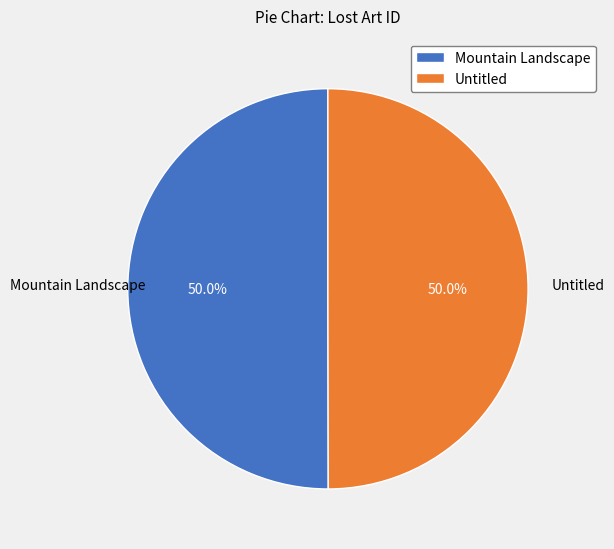

What percentage do Untitled and Mountain Landscape together represent?

100.0%